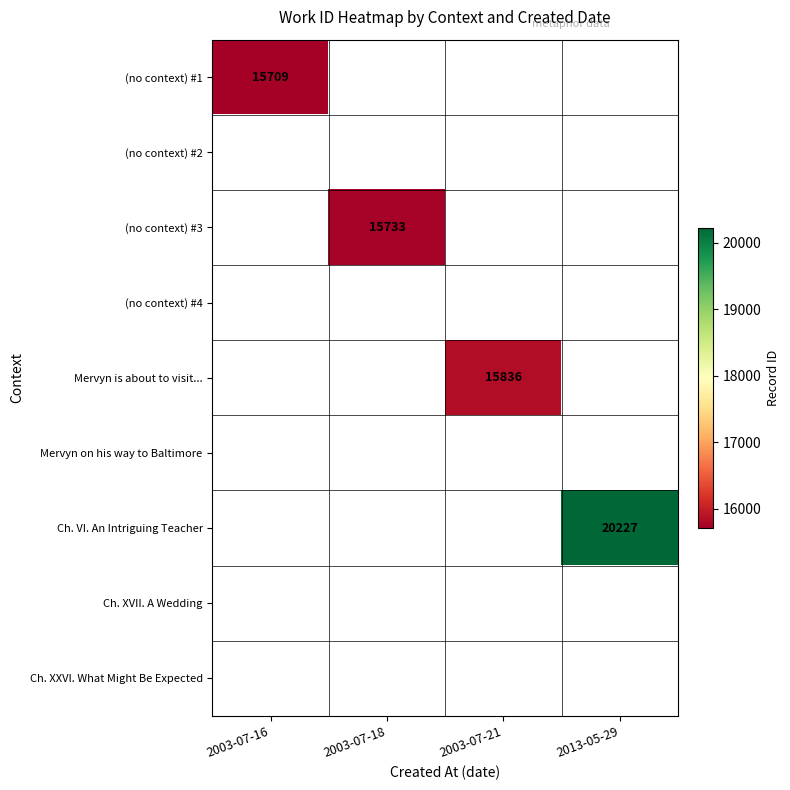

Which series has the largest range (max minus min)?

(no context) #1